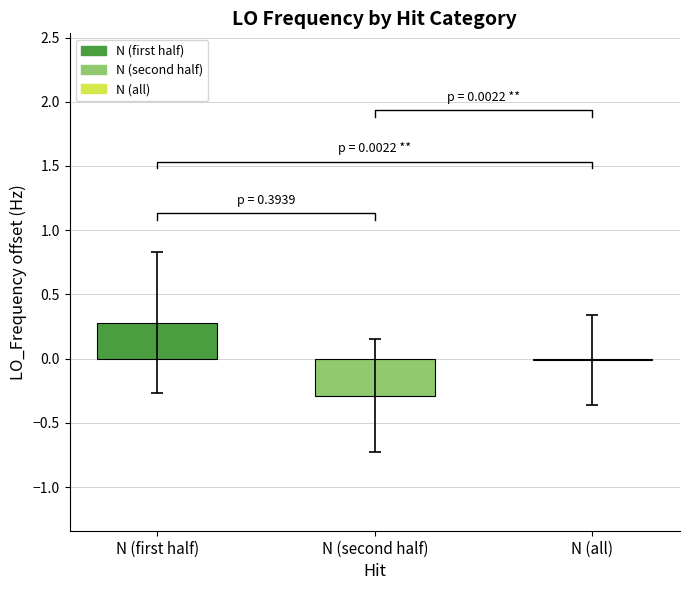

What is the change in value from N (first half) to N (second half)?

-0.6